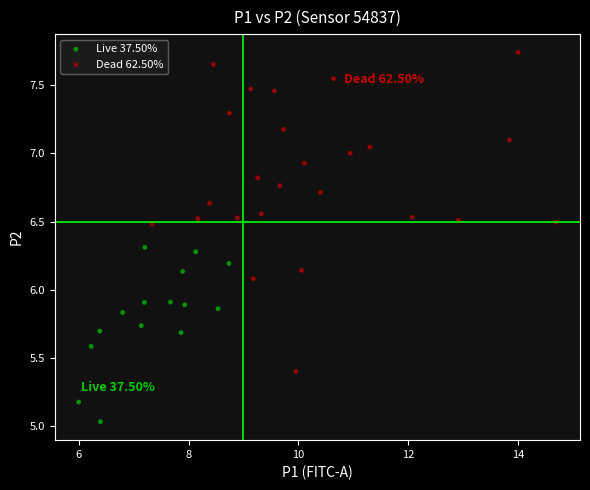

Which series has the largest Y range (max minus min)?

Dead 62.50%